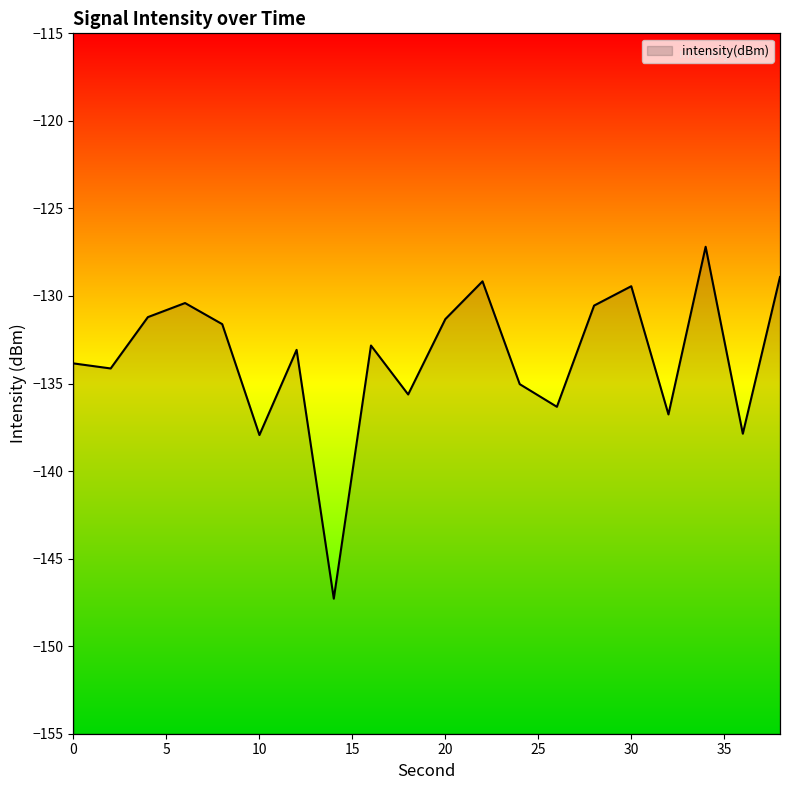

What is the value of the 11th point from the left?

-131.3